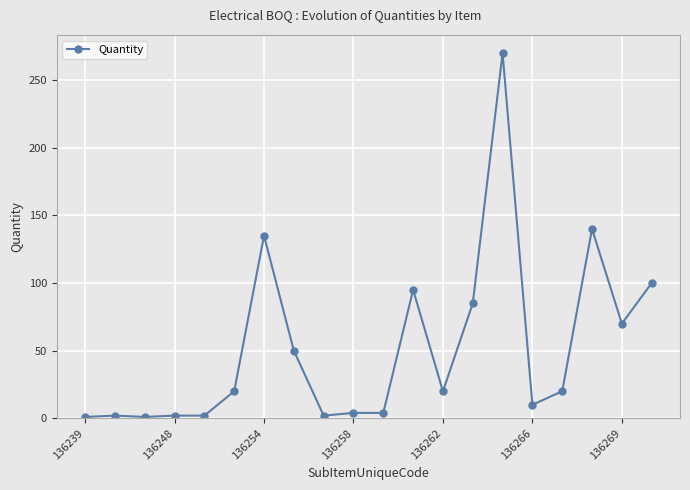

What is the greatest value displayed?

270